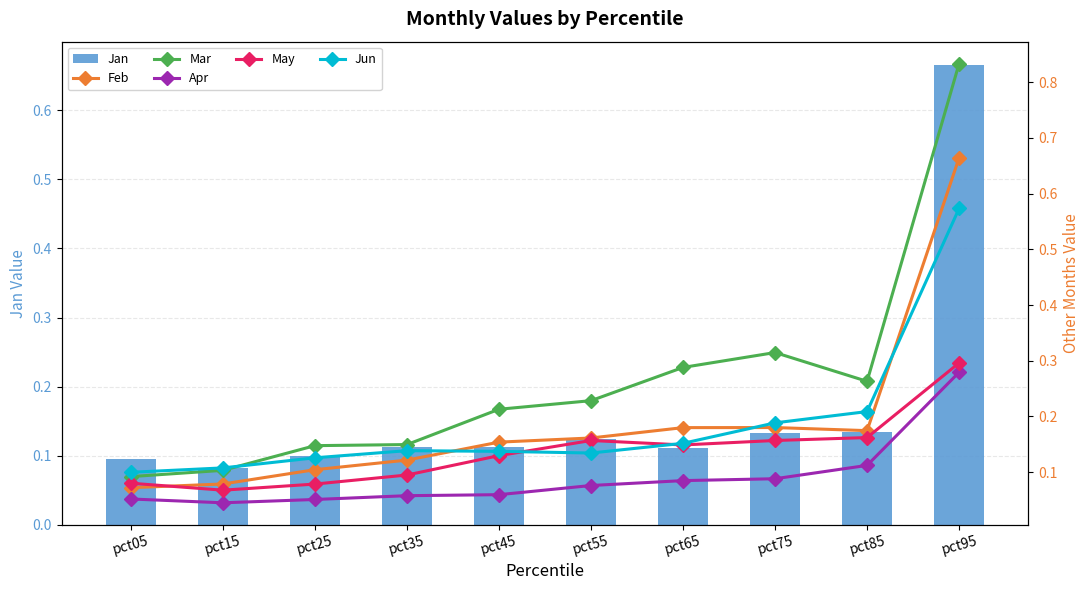

Is the value of Mar at pct85 greater than the value of Jan at pct15?

Yes